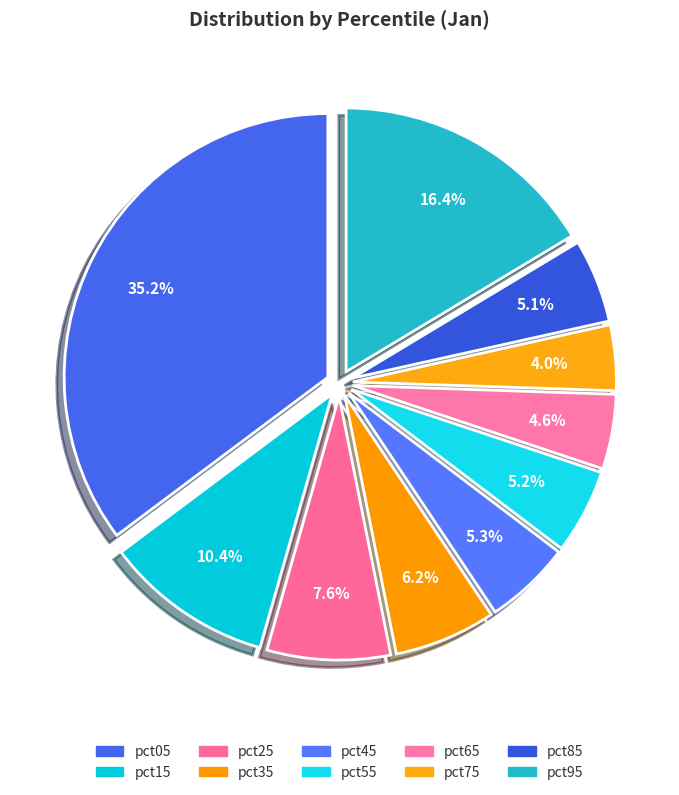

To the nearest percent, what is the difference between the pct35 and pct15 slice percentages?

4%